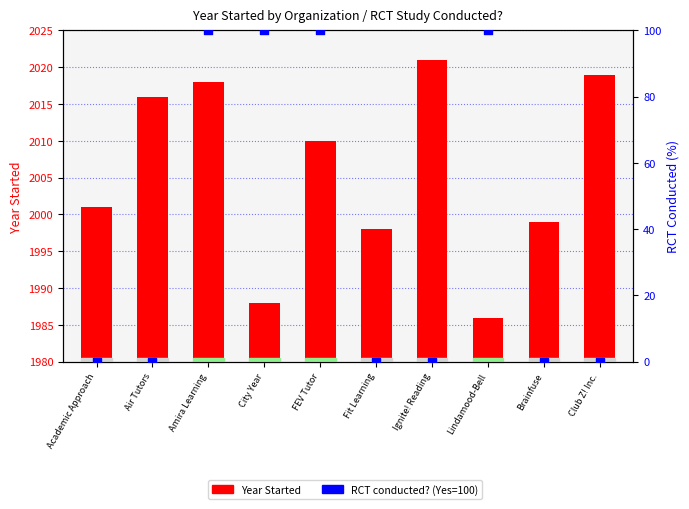

Which series contains the lowest Y value?

RCT Study (Yes=100, No=0)